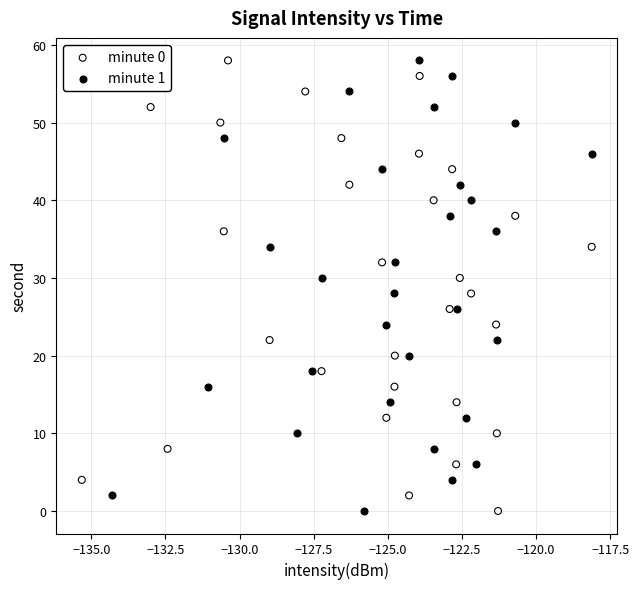

What are all the series names shown in the legend?

minute 0, minute 1